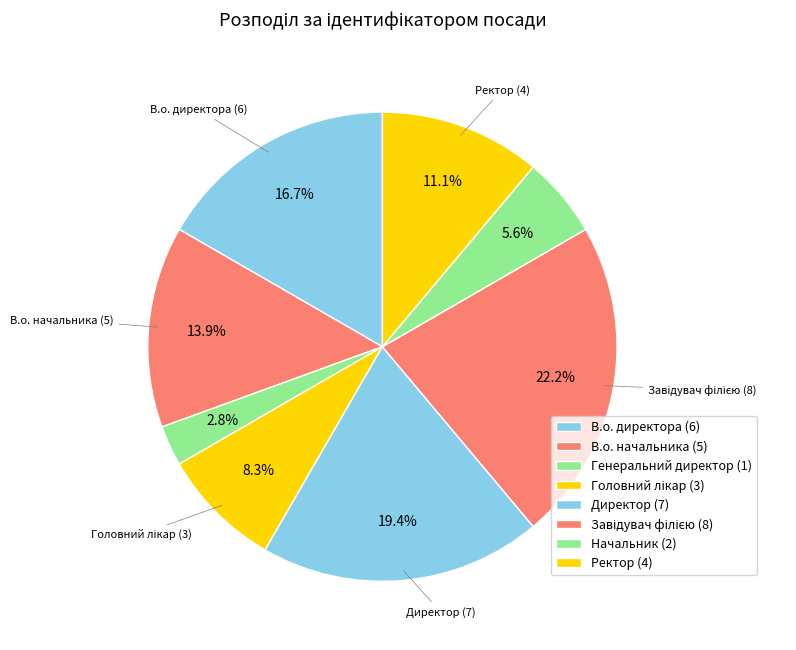

What is the change in value from Головний лікар to Ректор?

+1